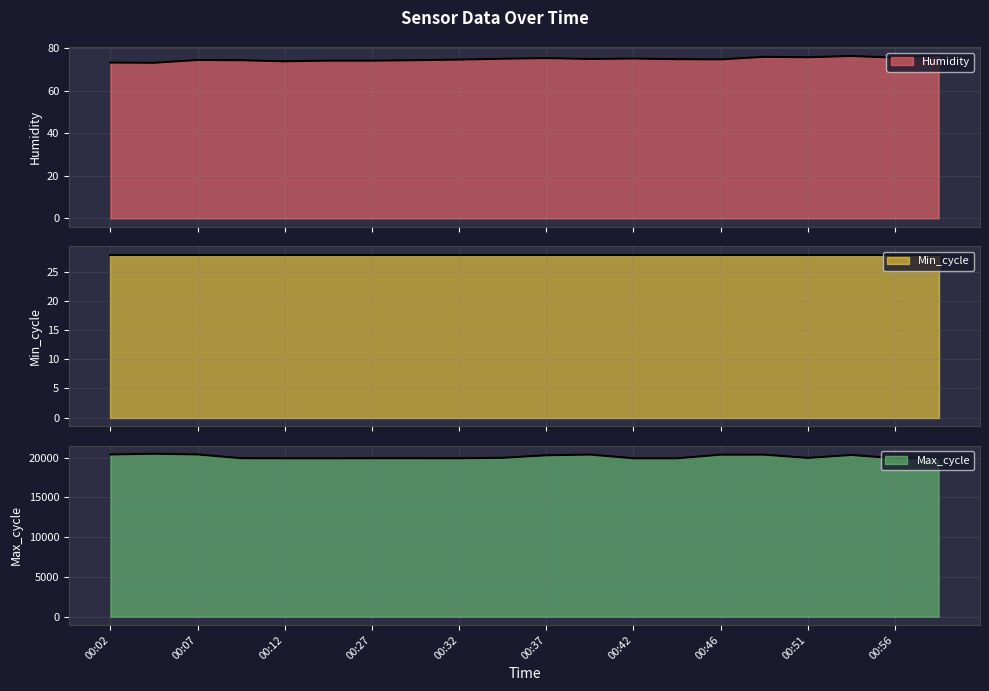

What is the difference between the second highest and second lowest values in the Max_cycle series?

483.0